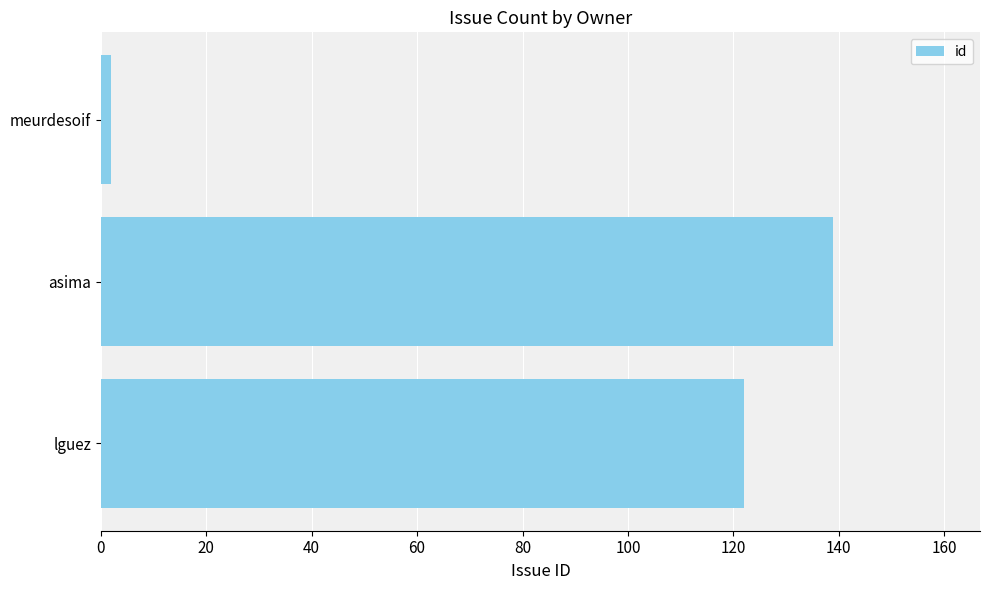

Which has a higher value, lguez or meurdesoif?

lguez